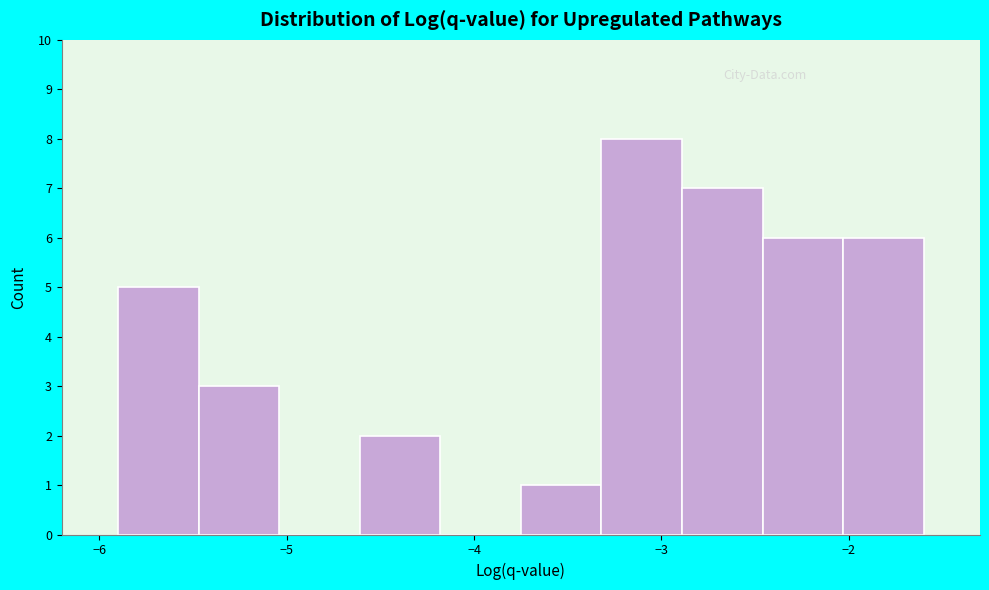

Reading left to right, transcribe this chart: for each bar, give the range it covers on the x-axis and its height. Neither the bar edges nor the heights are printed on the chart, so give them approximately, as read against the axes.

-5.90 to -5.47: 5
-5.47 to -5.04: 3
-5.04 to -4.61: 0
-4.61 to -4.18: 2
-4.18 to -3.75: 0
-3.75 to -3.32: 1
-3.32 to -2.89: 8
-2.89 to -2.46: 7
-2.46 to -2.03: 6
-2.03 to -1.60: 6